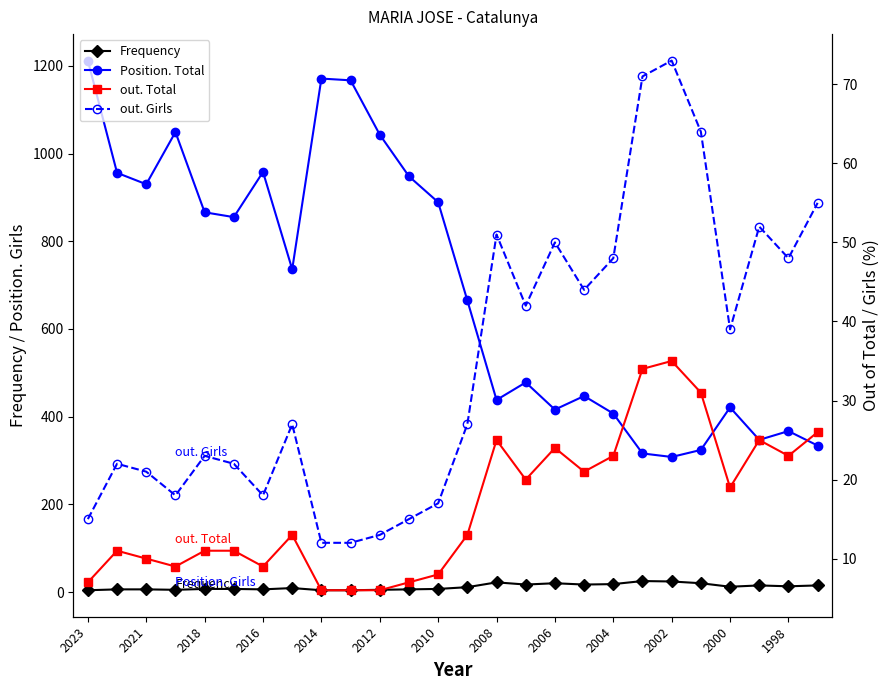

True or false: out. Total and Frequency cross at least once.

False